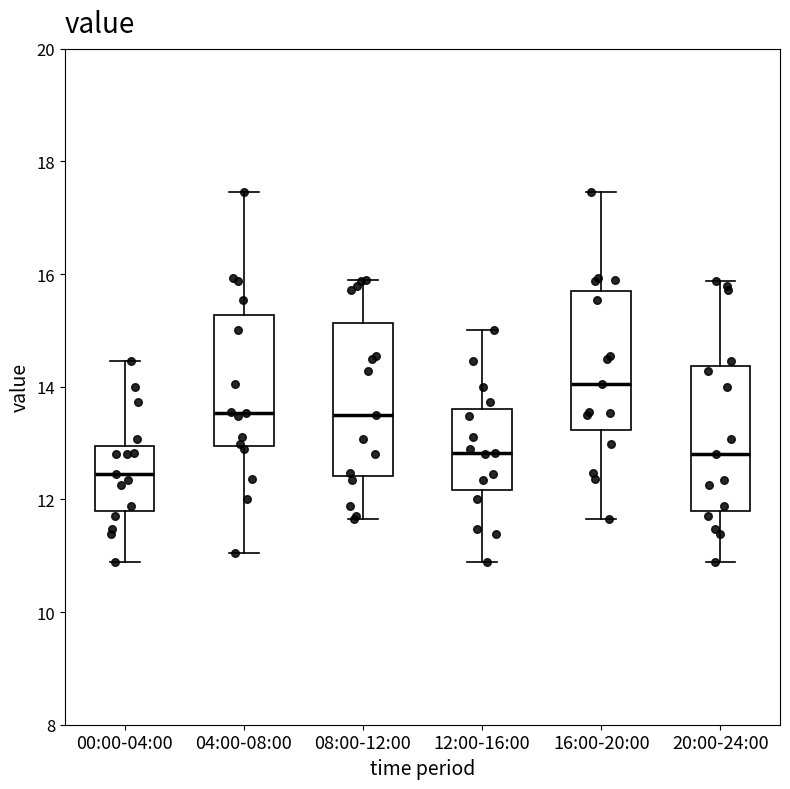

Reading left to right, read every box against the y-axis: the position of its median line, the range the box covers, and the ends of its whiskers. The values are not printed on the chart, so give them approximately, as read against the axis.

00:00-04:00: median 12.4, box 11.8 to 13.0, whiskers 10.8 to 14.4
04:00-08:00: median 13.6, box 13.0 to 15.2, whiskers 11.0 to 17.4
08:00-12:00: median 13.6, box 12.4 to 15.2, whiskers 11.6 to 16.0
12:00-16:00: median 12.8, box 12.2 to 13.6, whiskers 10.8 to 15.0
16:00-20:00: median 14.0, box 13.2 to 15.8, whiskers 11.6 to 17.4
20:00-24:00: median 12.8, box 11.8 to 14.4, whiskers 10.8 to 15.8